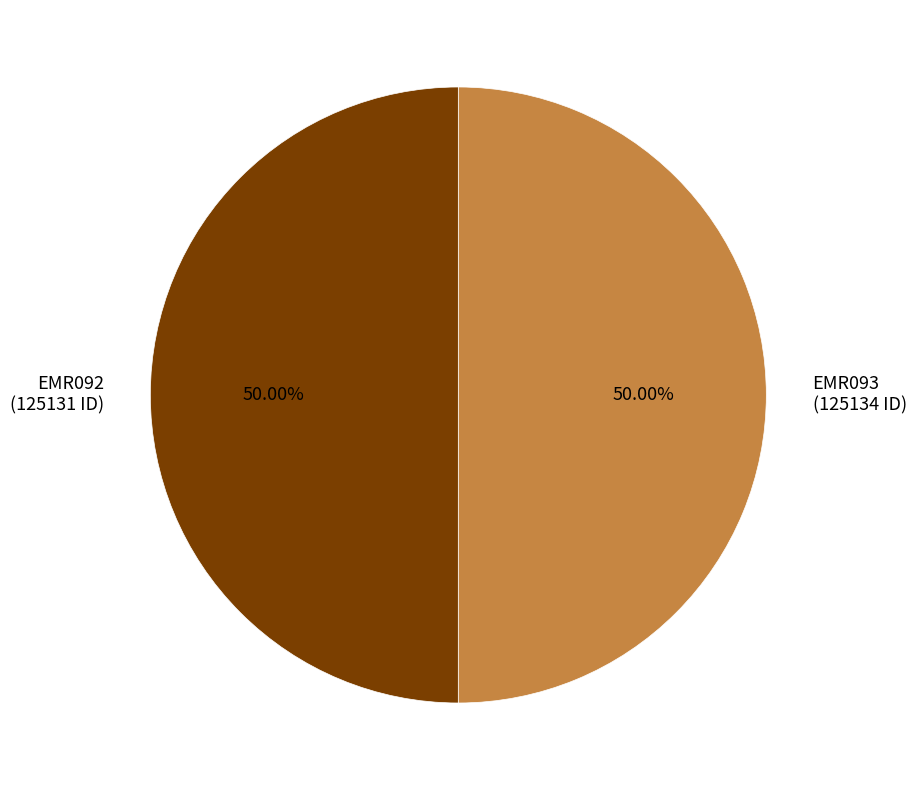

What is the ratio of the value at EMR093 to the value at EMR092?

1.0